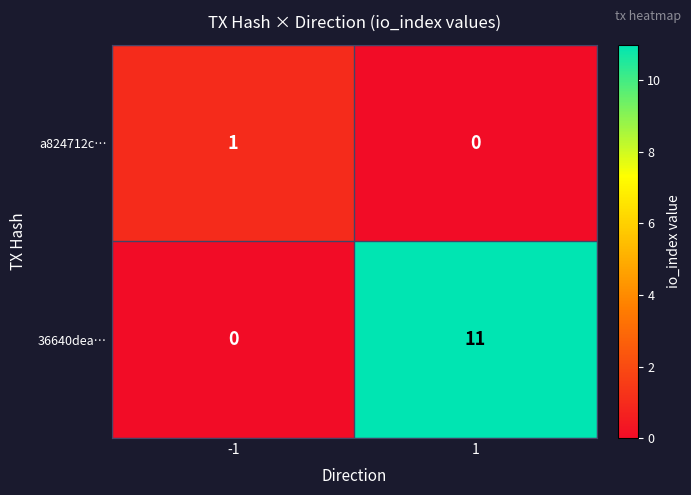

Reading left to right, list all the values displayed in this chart.

a824712c…: 1	0
36640dea…: 0	11